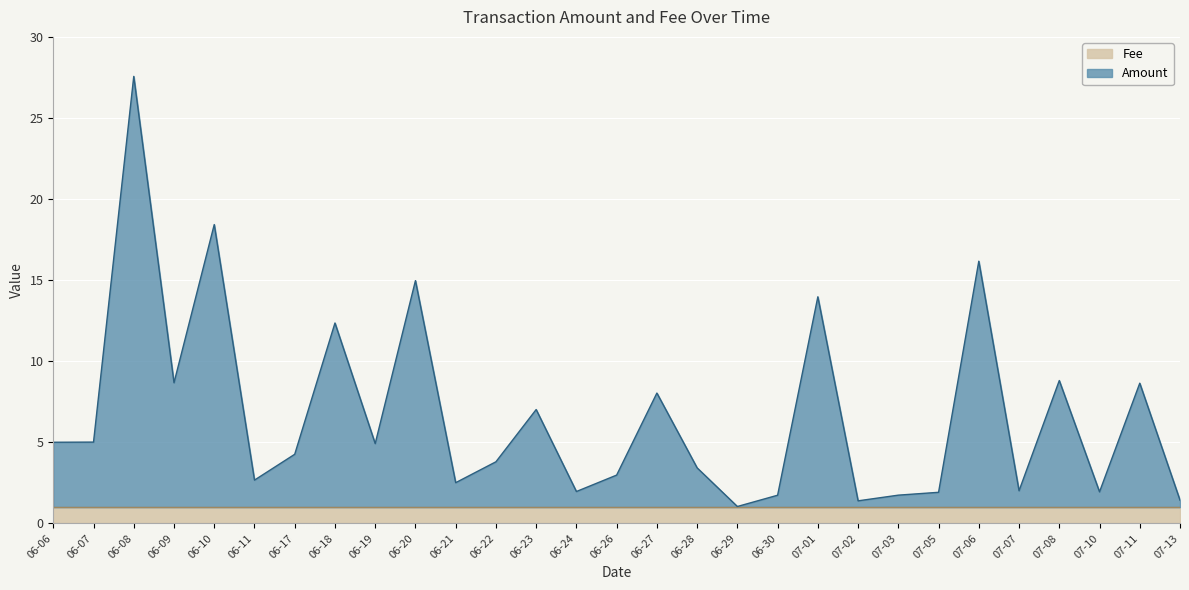

What is the highest value of the Fee series?

1.0